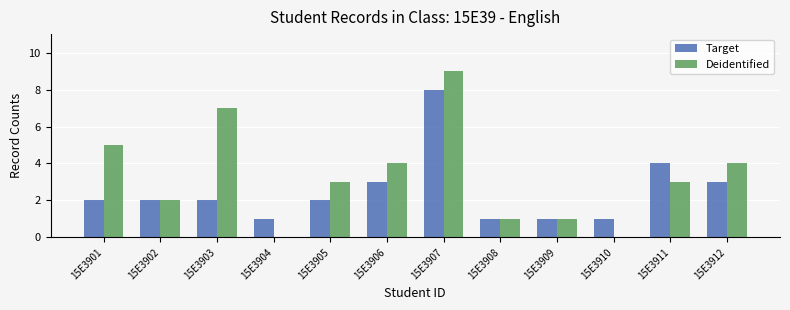

The value of Target at 15E3904 is 1. True or false?

True